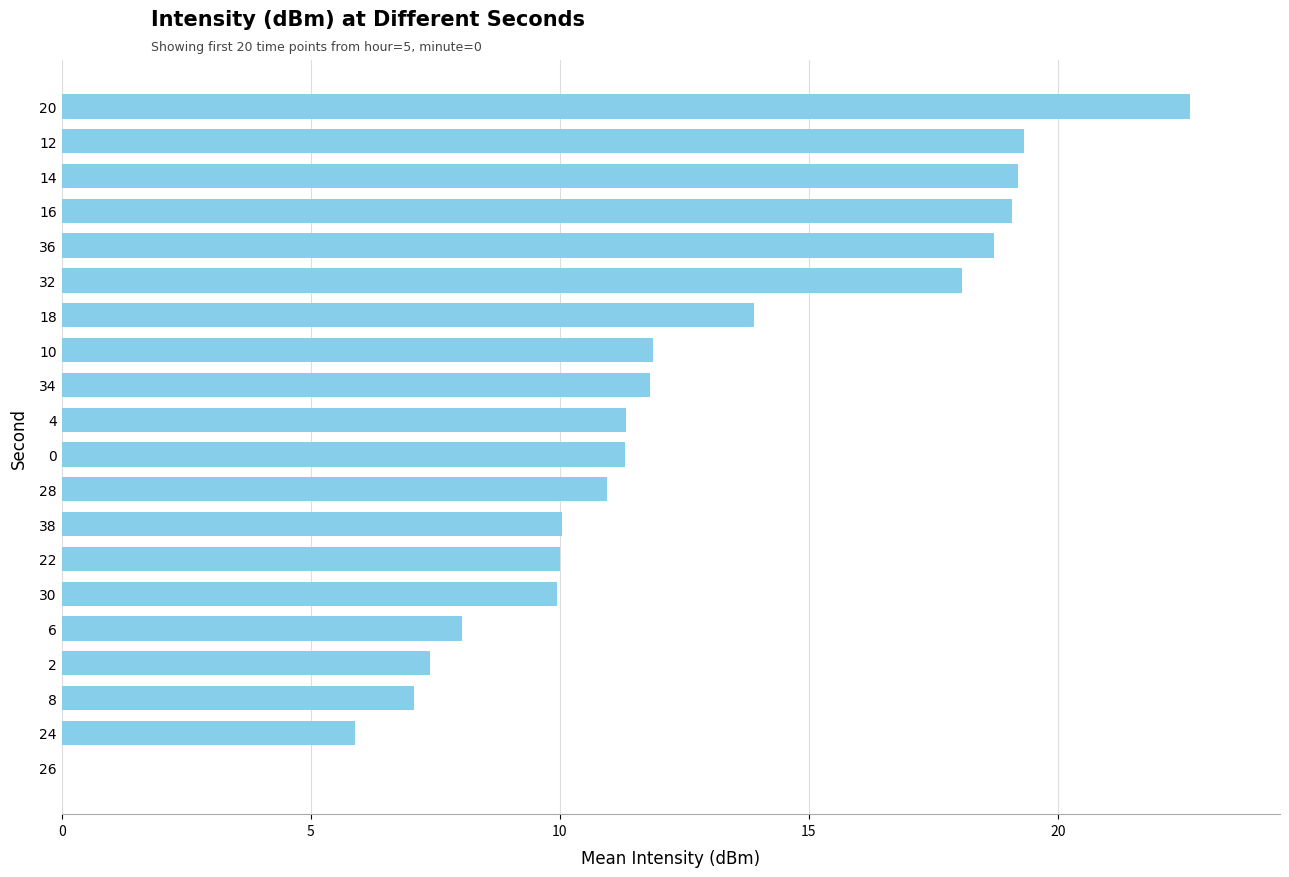

Approximately how many times larger is the value at 28 compared to 4?

1.0